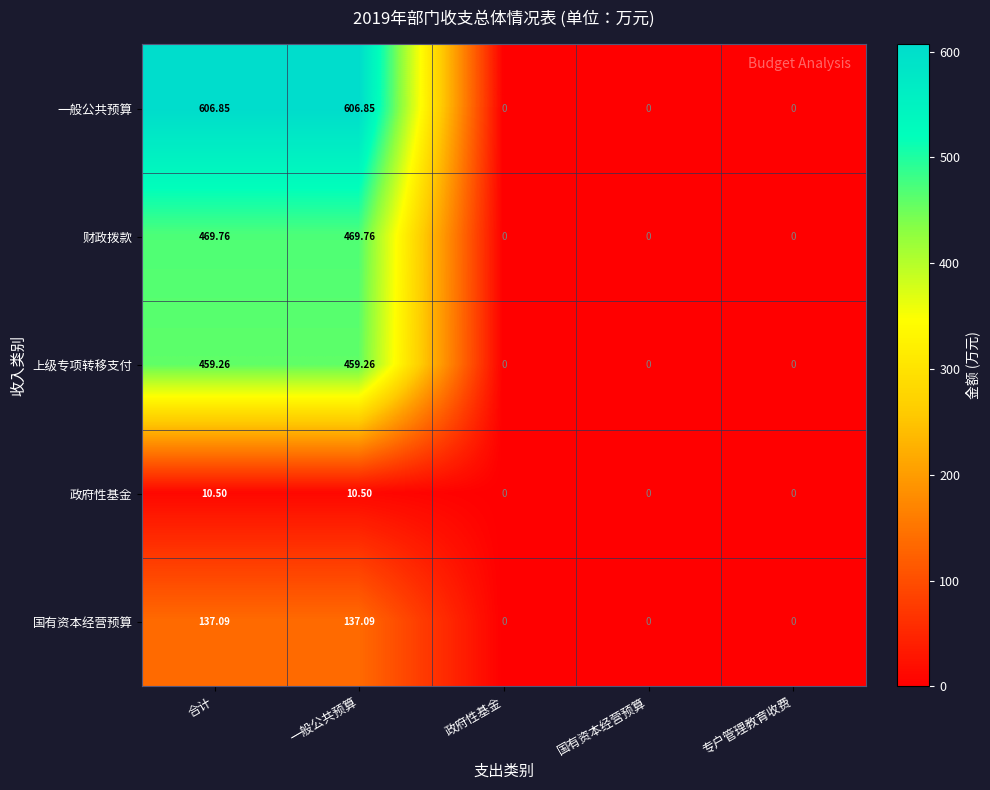

At how many categories does at least one series exceed 35?

2